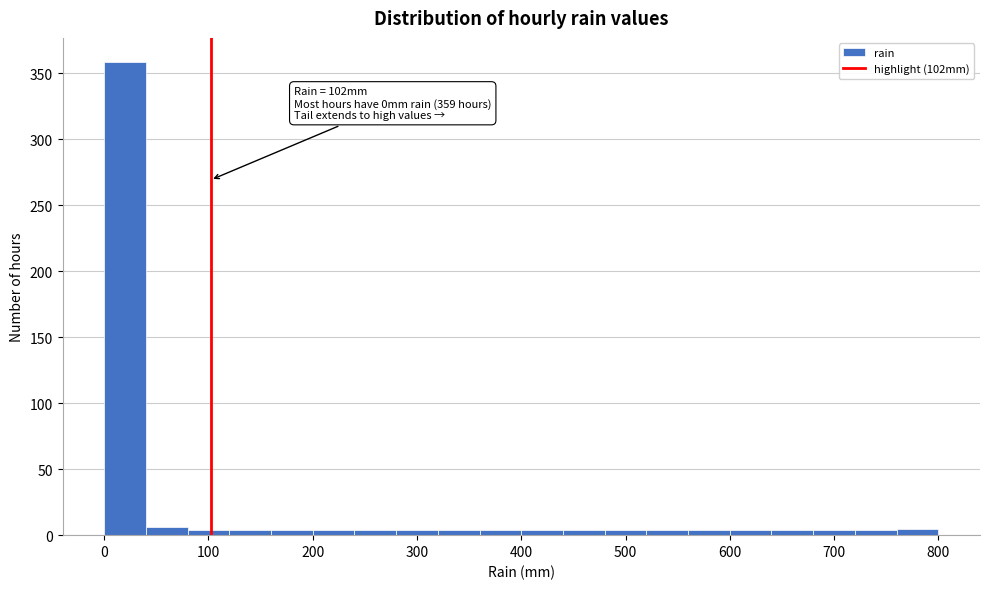

Which range on the x-axis has the tallest bar?

0 to 40